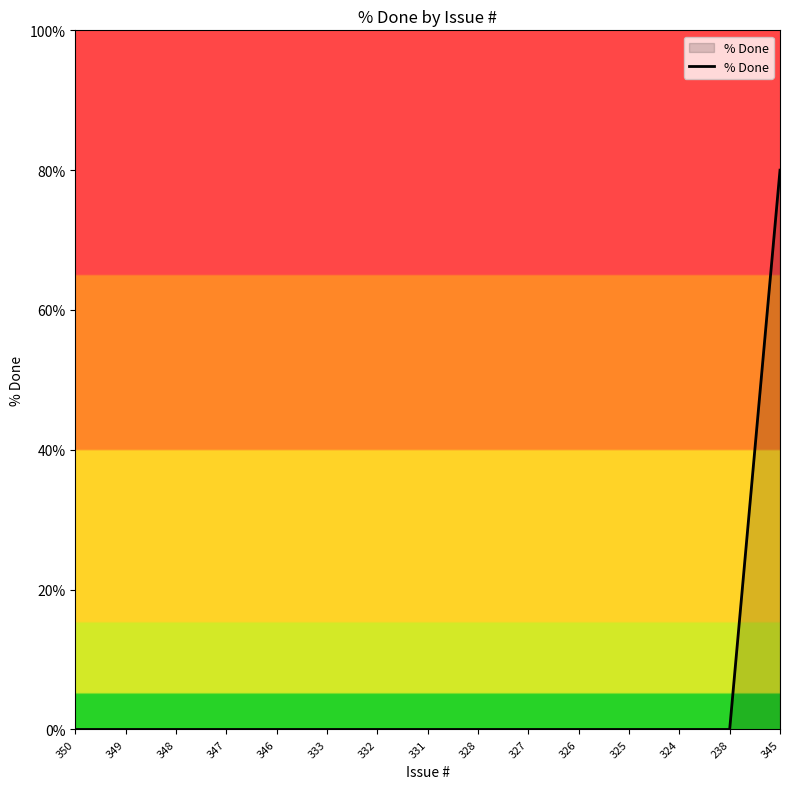

Does the chart display data point markers on the line(s)?

No